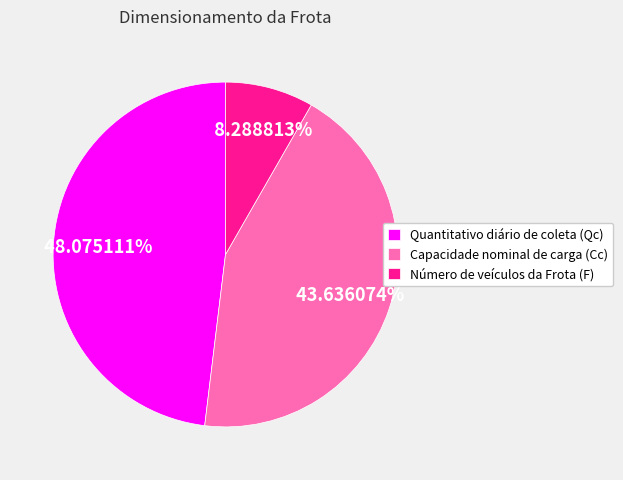

What is the smallest slice in the pie chart?

Número de veículos da Frota (F)